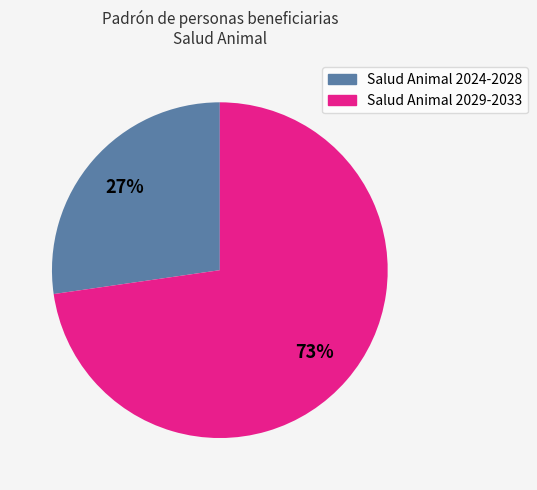

Is there any slice that represents more than half of the pie?

Yes